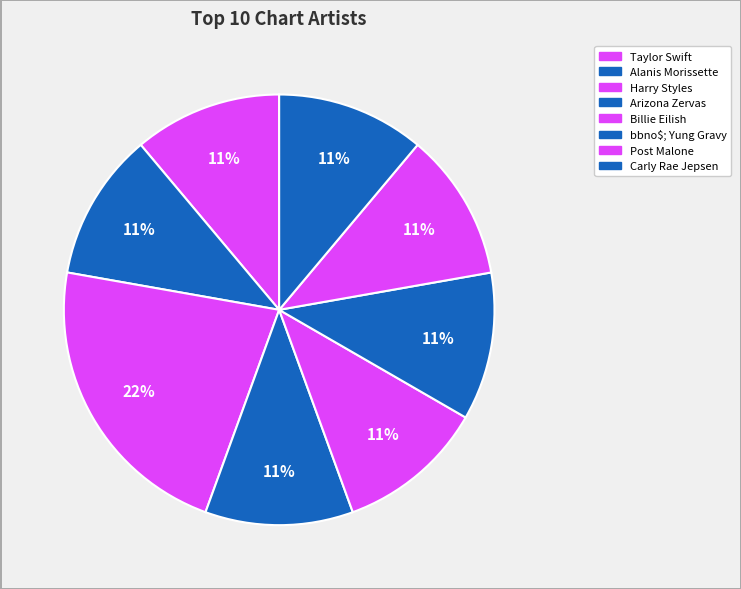

What is the smallest slice in the pie chart?

Taylor Swift